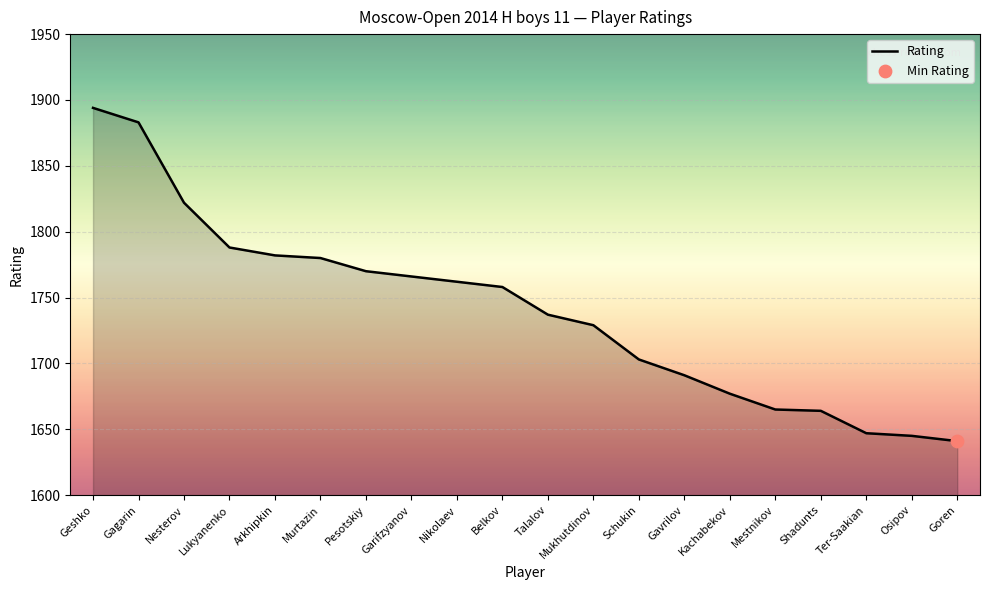

What is the ratio of the value at Lukyanenko to the value at Pesotskiy?

1.0